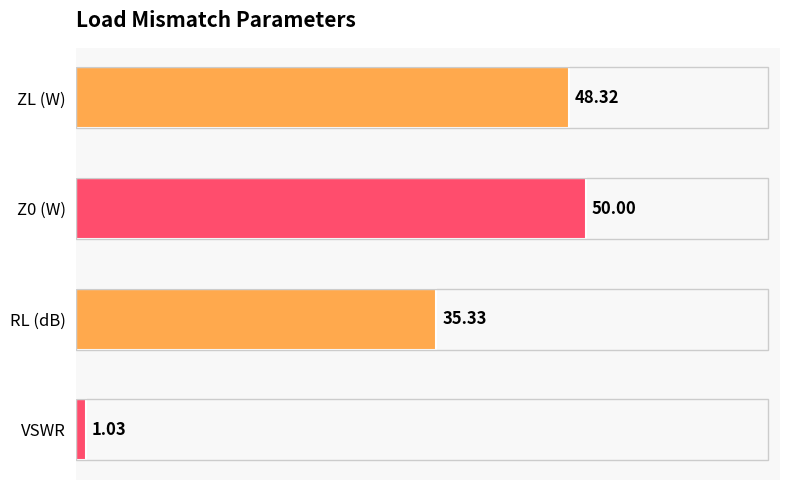

Rank the categories by value from highest to lowest.

Z0 (W), ZL (W), RL (dB), VSWR